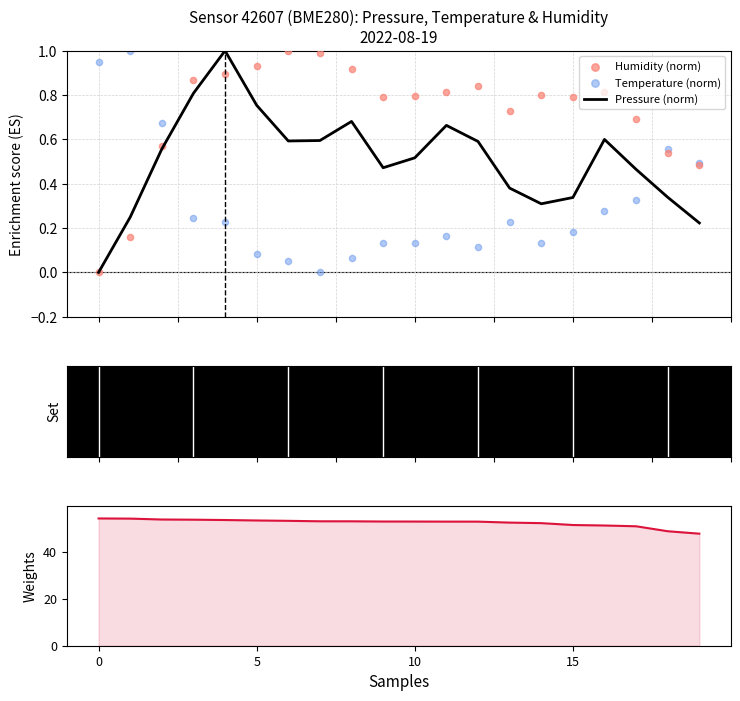

Which series contains the lowest Y value?

Pressure (norm)